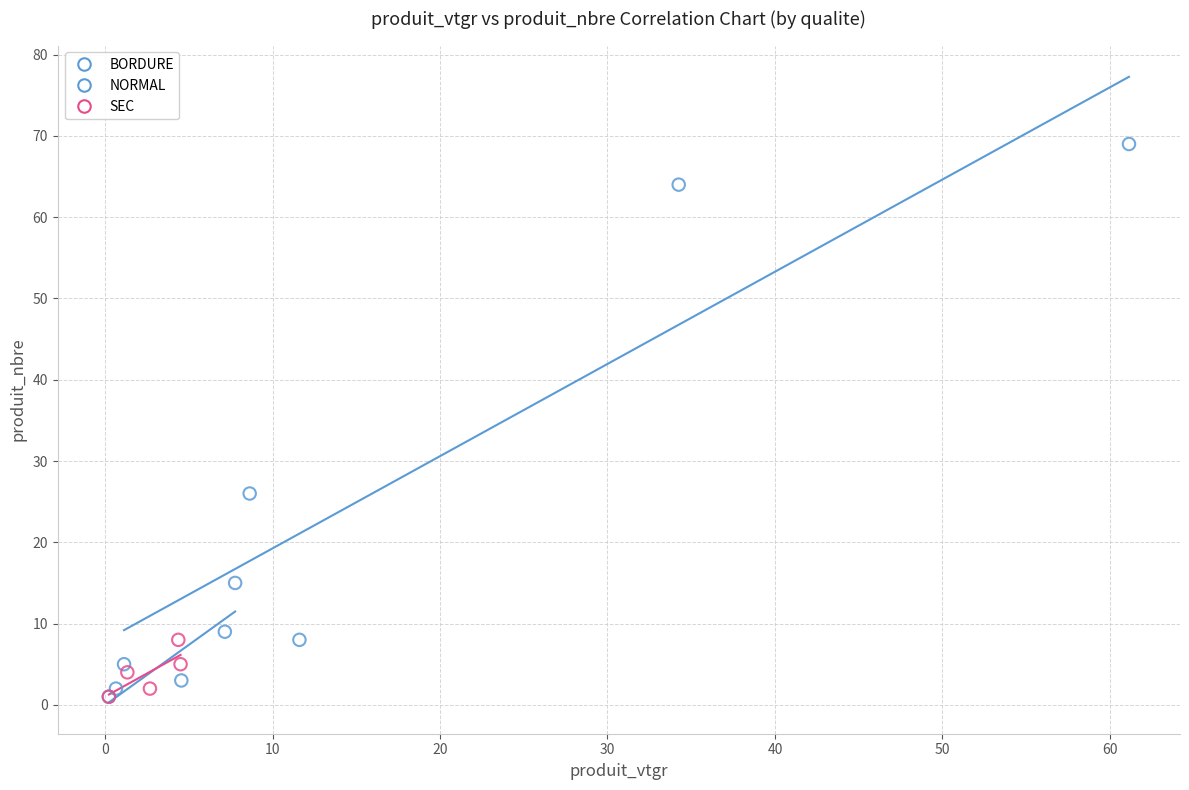

Which series reaches the maximum Y coordinate?

NORMAL